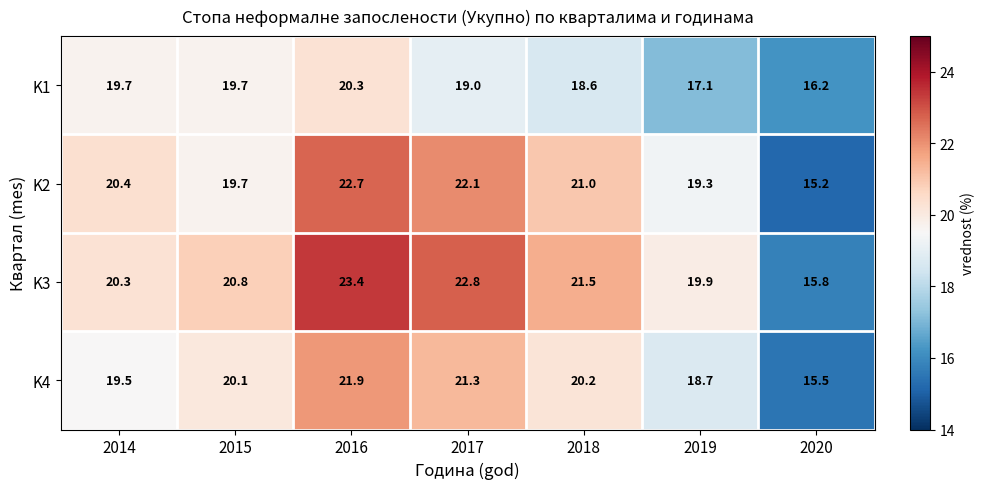

What is the difference between the highest and lowest values at 2019?

2.8